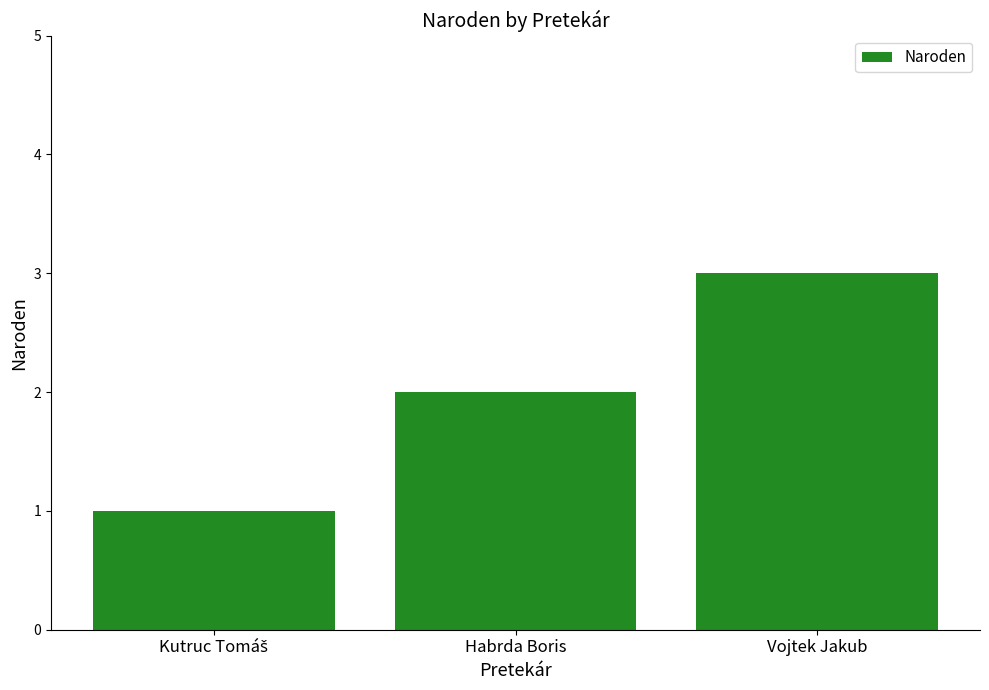

Is it true that the value at Habrda Boris is 1?

False